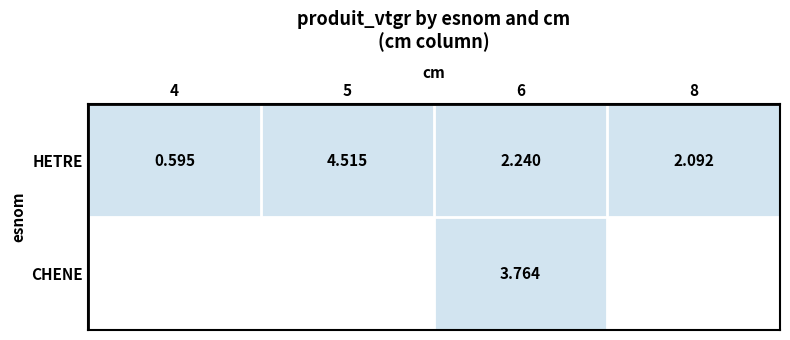

At 6, list the series in order from largest to smallest.

CHENE, HETRE